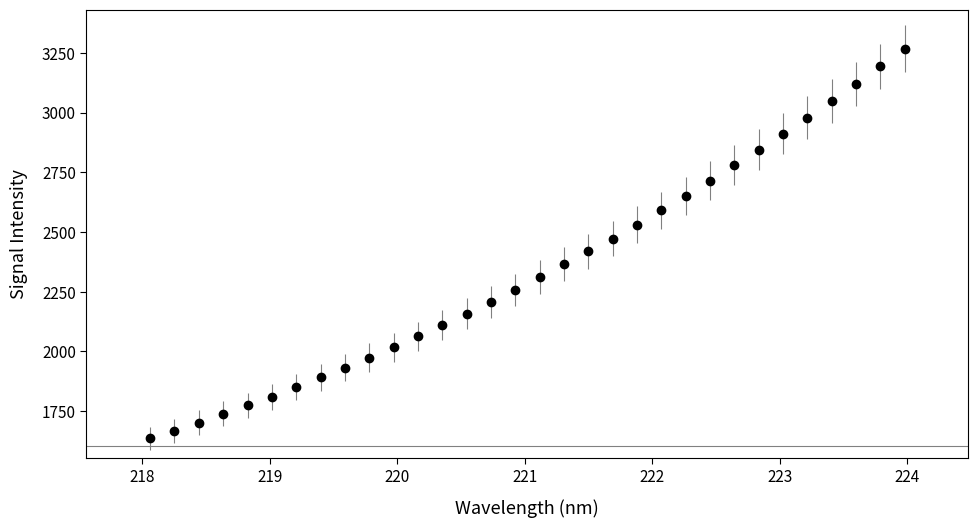

What is the smallest value displayed?

1636.0